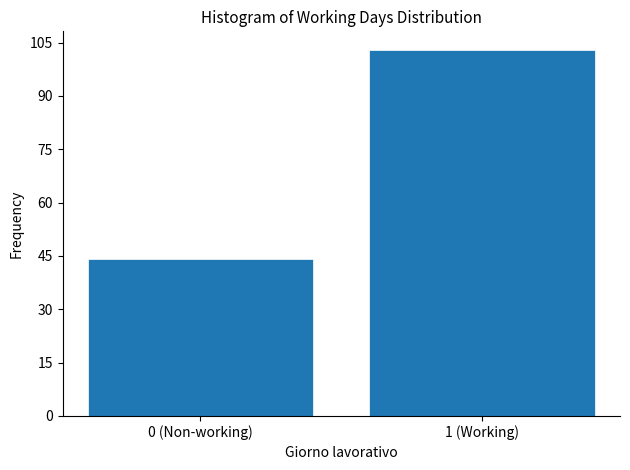

Reading left to right, what are all the values shown in this chart?

0 (Non-working)=44	1 (Working)=103